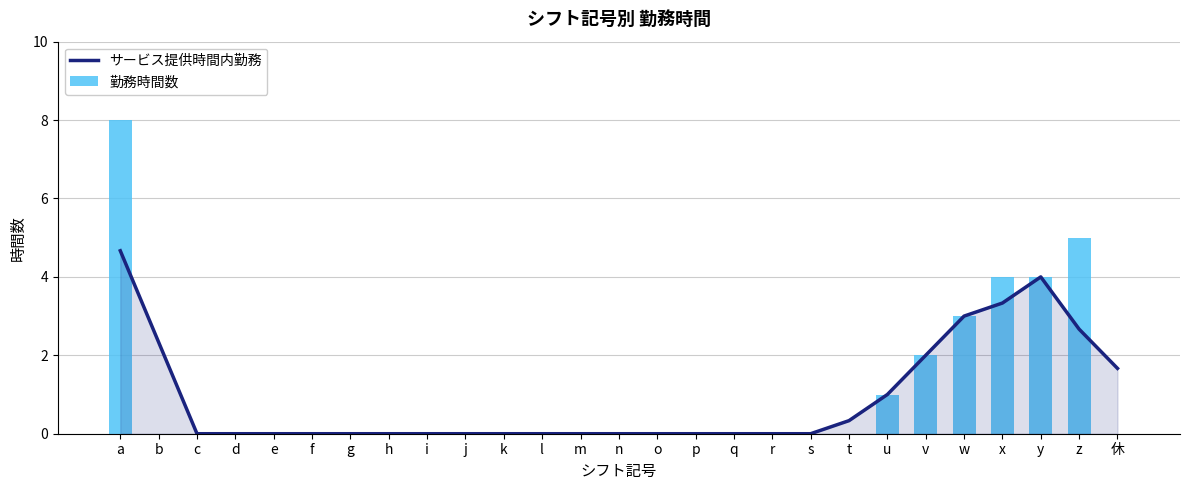

Does the chart contain any negative values?

No